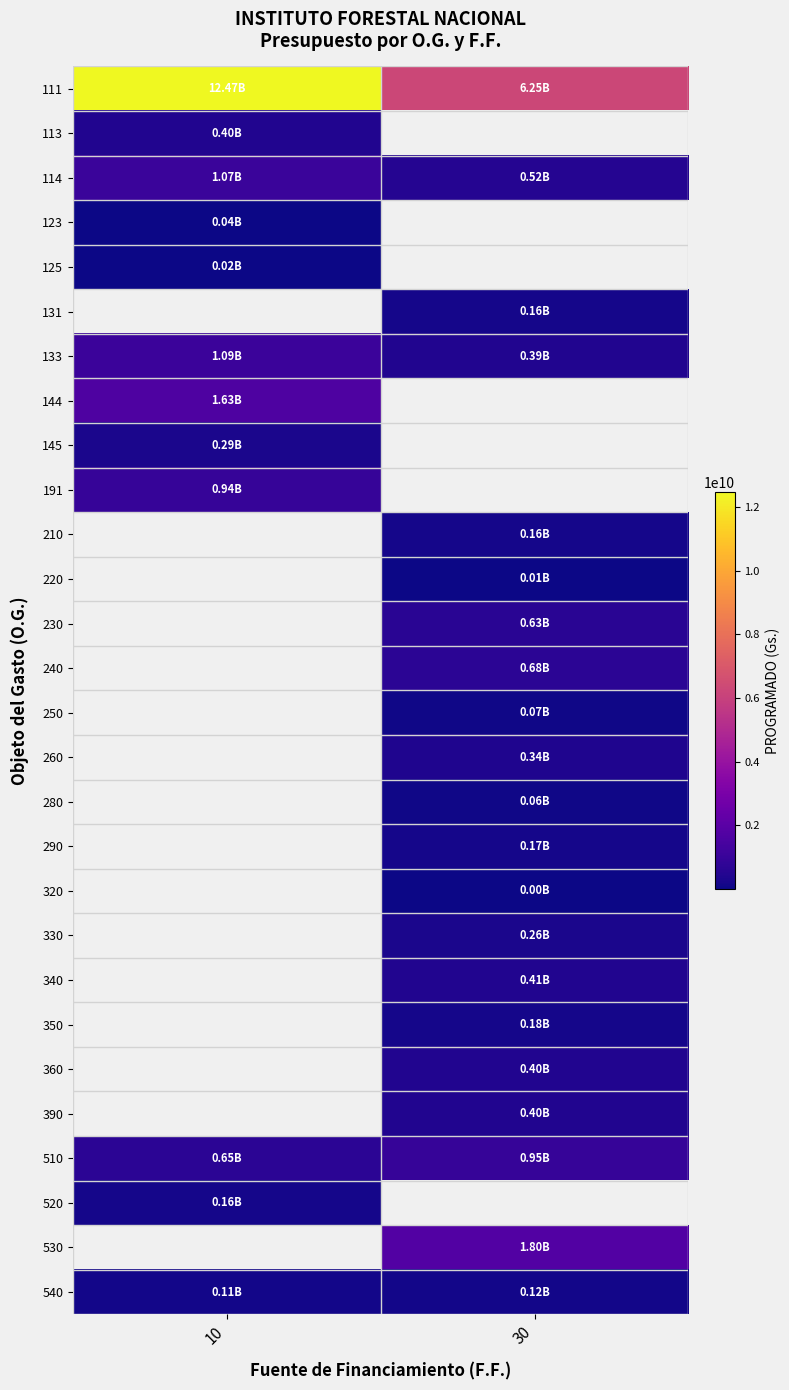

Which series has the largest total across all categories?

111